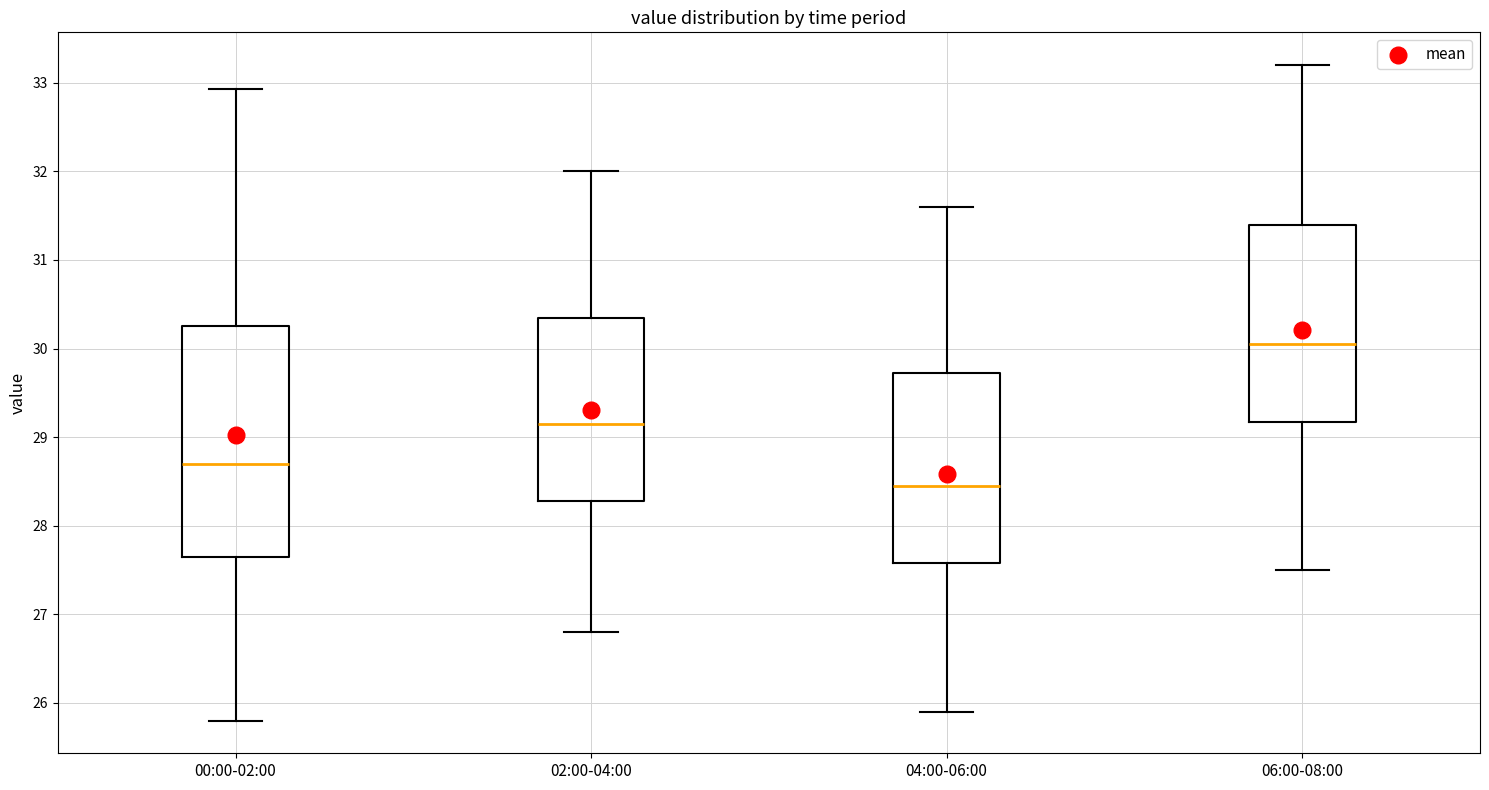

Reading left to right, read every box against the y-axis: the position of its median line, the range the box covers, and the ends of its whiskers. The values are not printed on the chart, so give them approximately, as read against the axis.

00:00-02:00: median 28.7, box 27.6 to 30.3, whiskers 25.8 to 32.9
02:00-04:00: median 29.2, box 28.3 to 30.4, whiskers 26.8 to 32.0
04:00-06:00: median 28.5, box 27.6 to 29.7, whiskers 25.9 to 31.6
06:00-08:00: median 30.1, box 29.2 to 31.4, whiskers 27.5 to 33.2